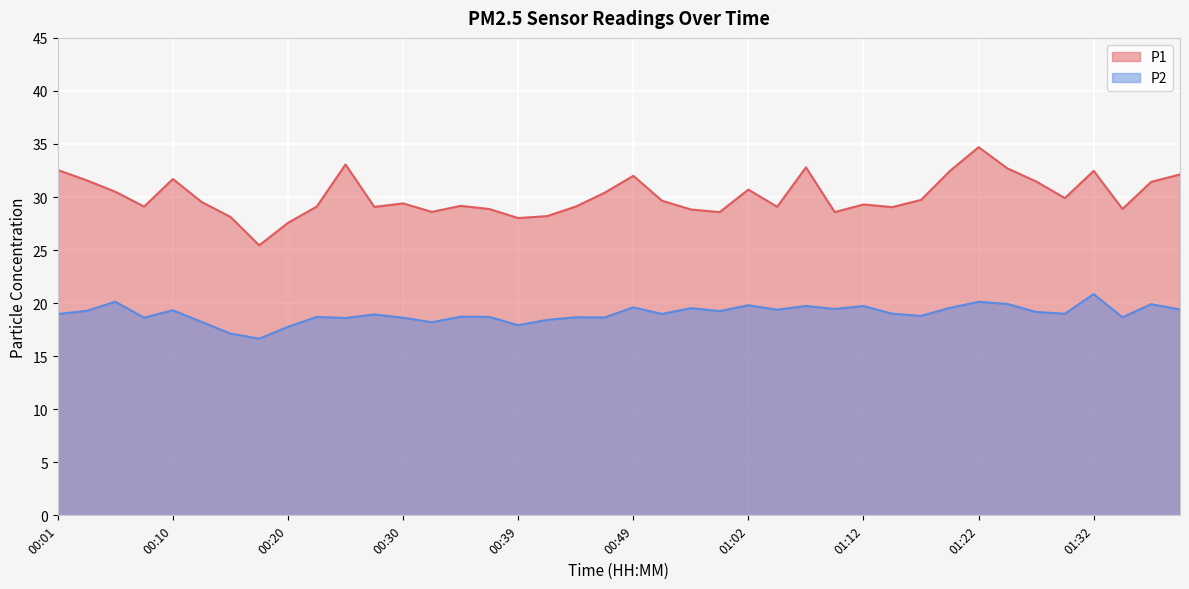

Which has a higher value, 01:27 or 00:37?

01:27